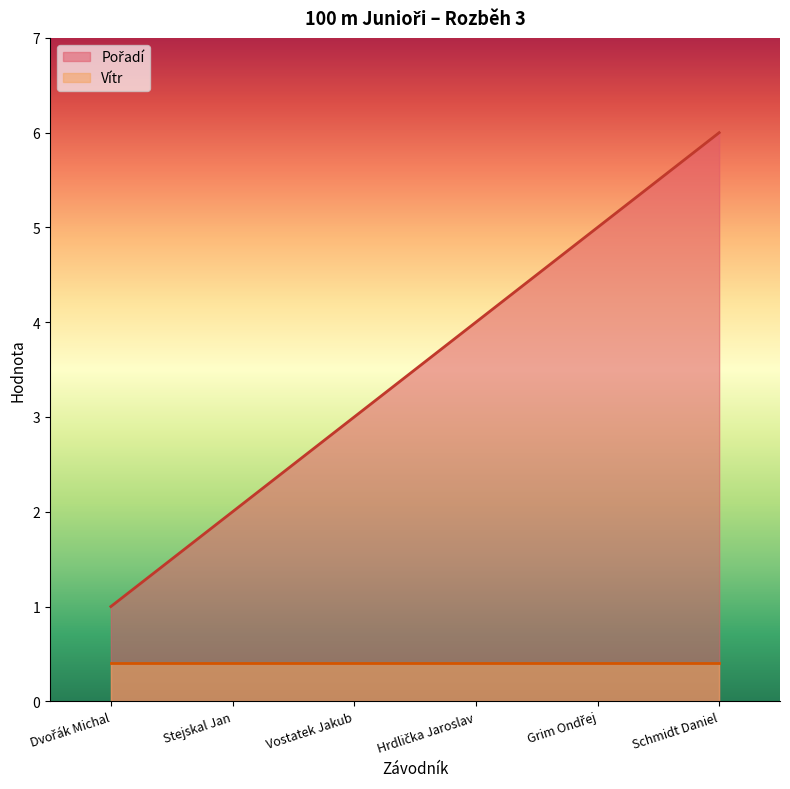

The chart shows a value of 3 at Vostatek Jakub. True or false?

True